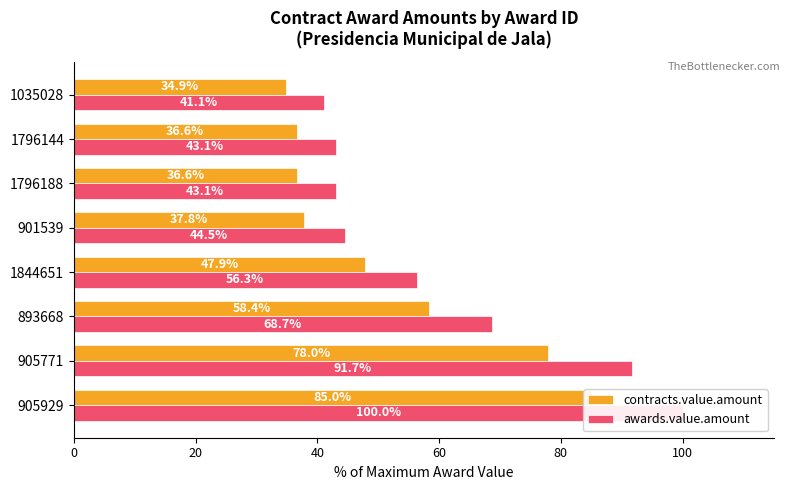

What is the difference between the second highest and second lowest values in the awards.value.amount series?

48.6